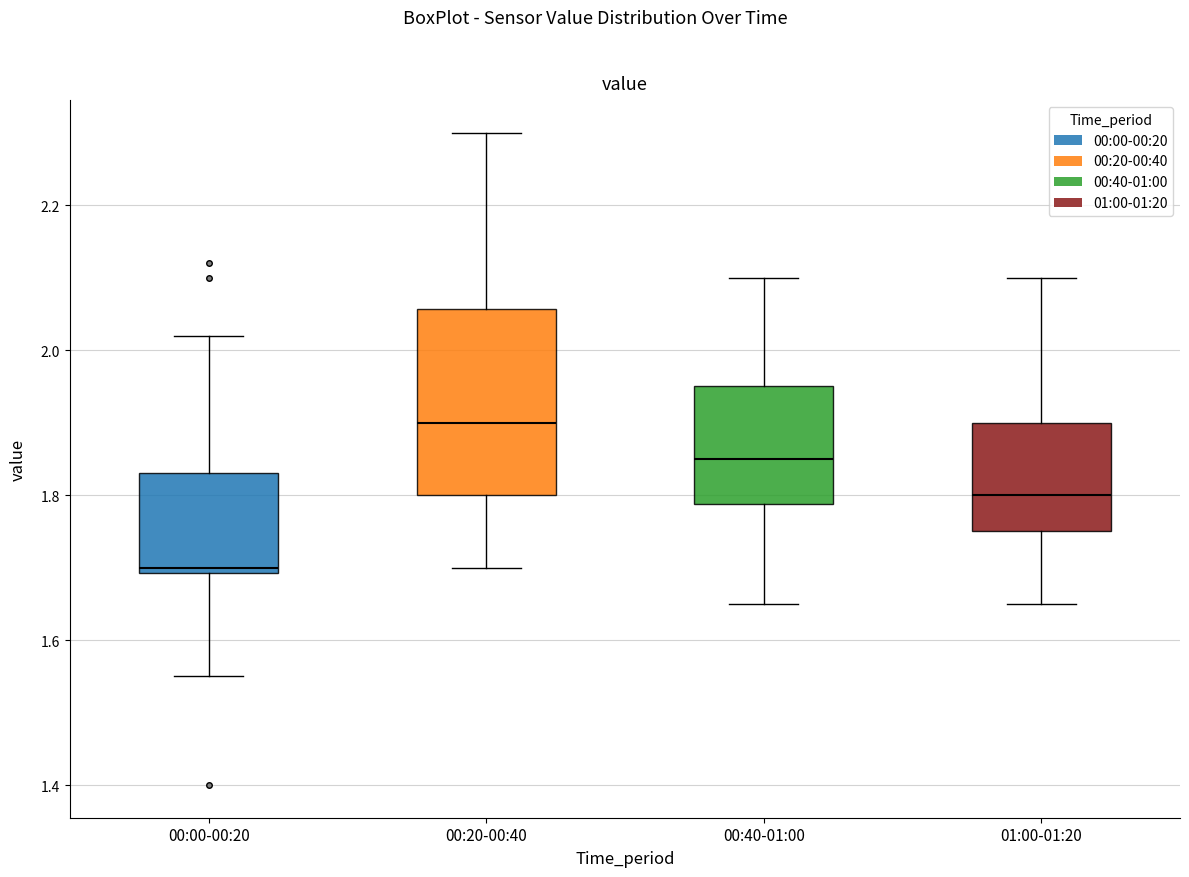

Comparing the boxes themselves (not the whiskers), which one is the tallest?

00:20-00:40